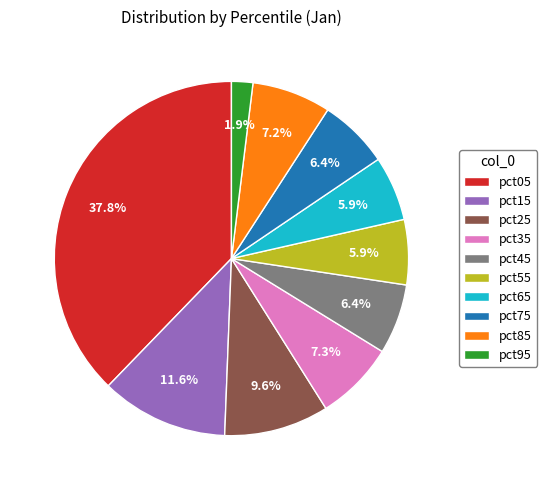

True or false: pct75 accounts for 1% of the total.

False